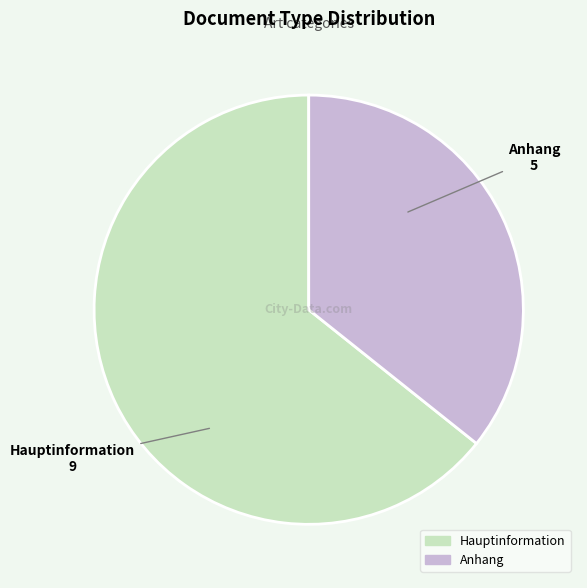

The Anhang slice represents 36% of the pie. True or false?

True